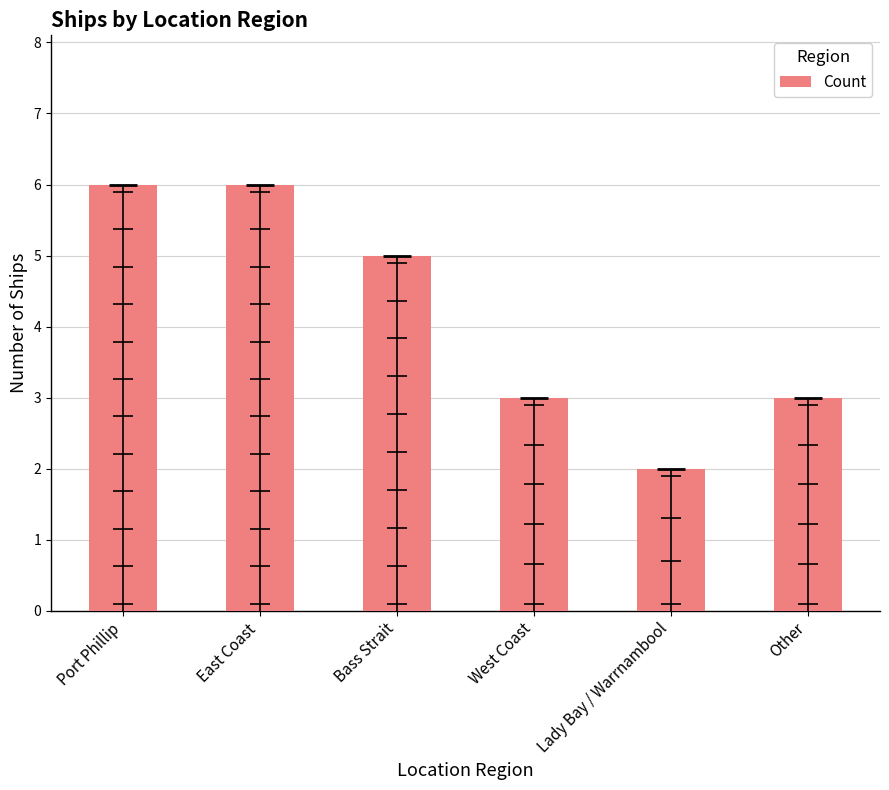

What is the label of the 6th bar from the left?

Other